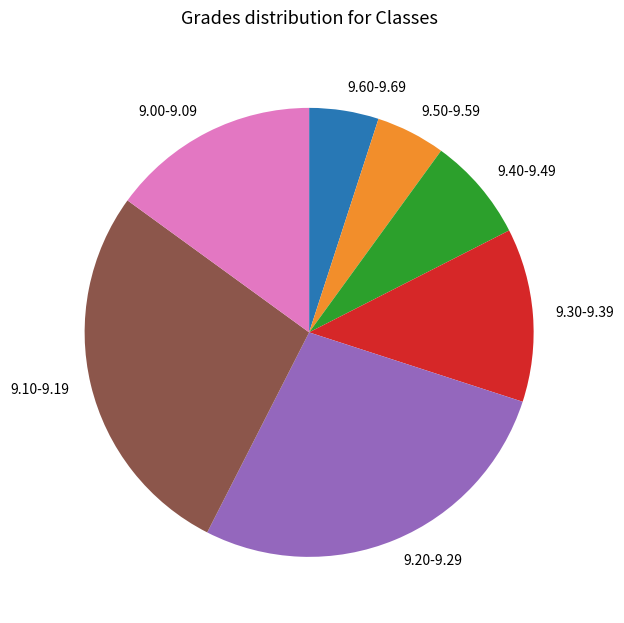

Is it true that 9.20-9.29 is 27% of the pie?

True